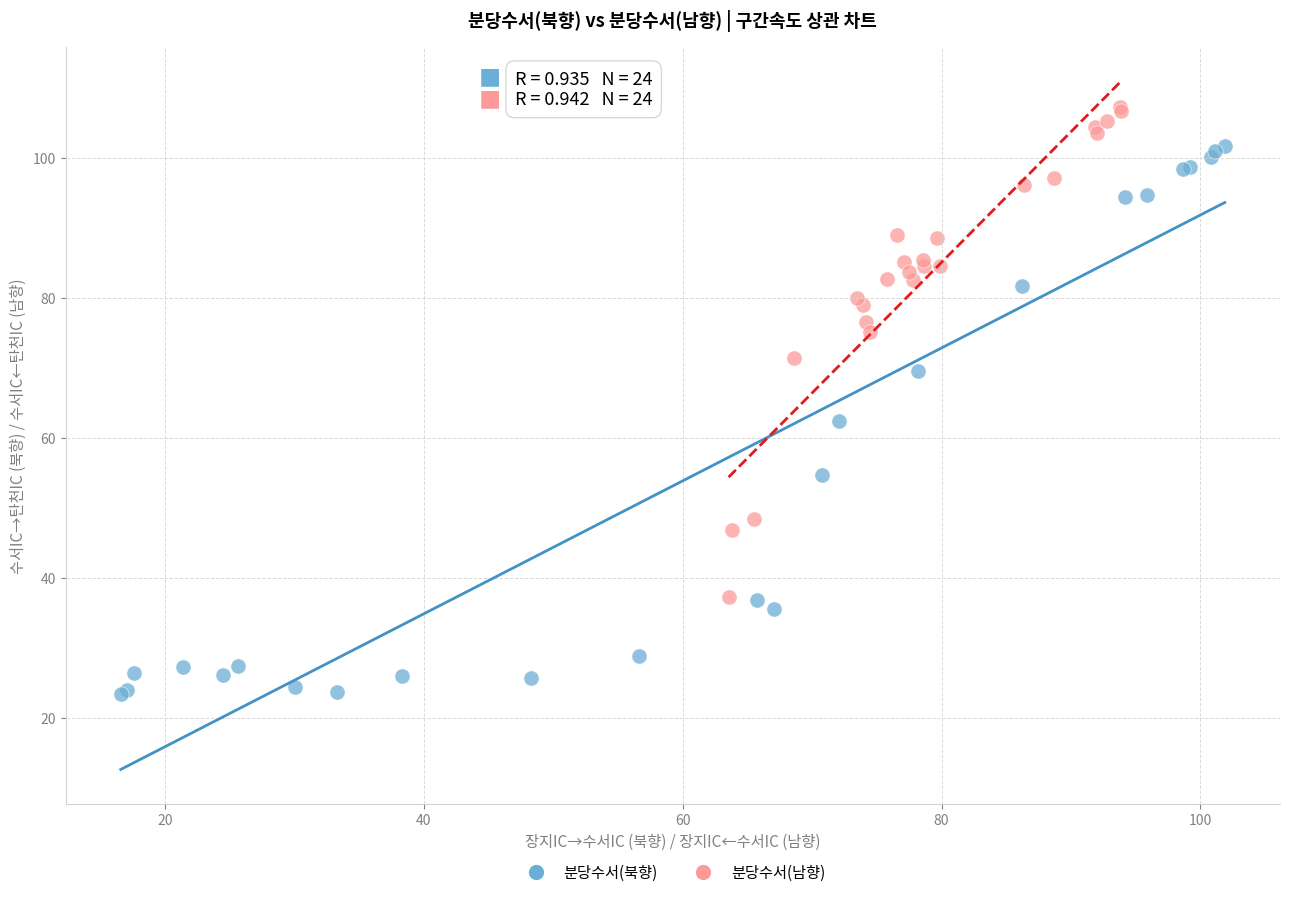

Which series has the widest spread of Y values?

분당수서(북향)